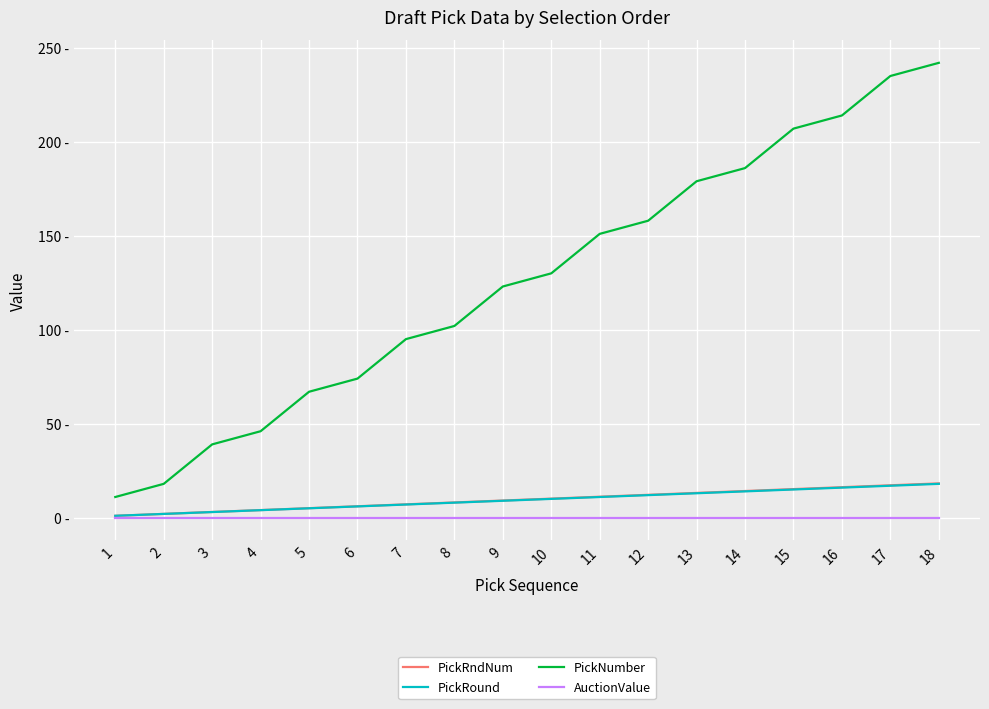

Where is PickRndNum nearest to the value 9?

9